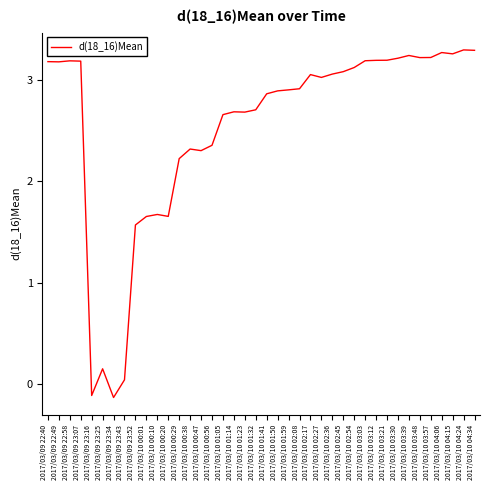

What is the difference between the values at 2017/03/10 00:47 and 2017/03/10 04:06?

1.0